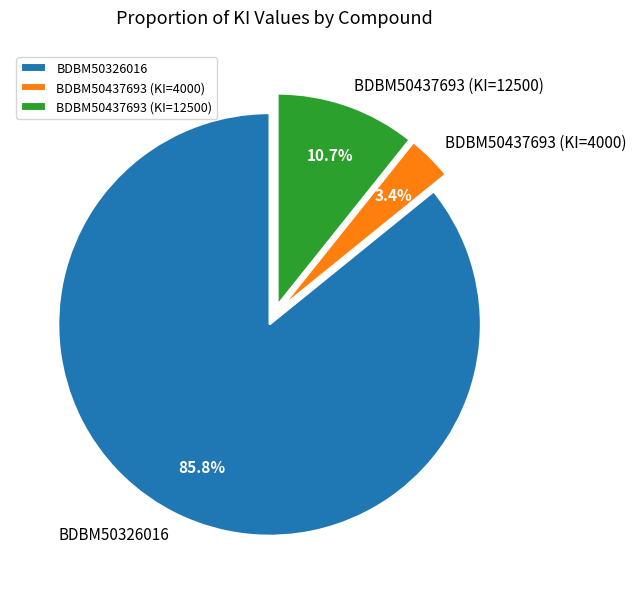

Rank the categories by value from lowest to highest.

BDBM50437693 (KI=4000), BDBM50437693 (KI=12500), BDBM50326016